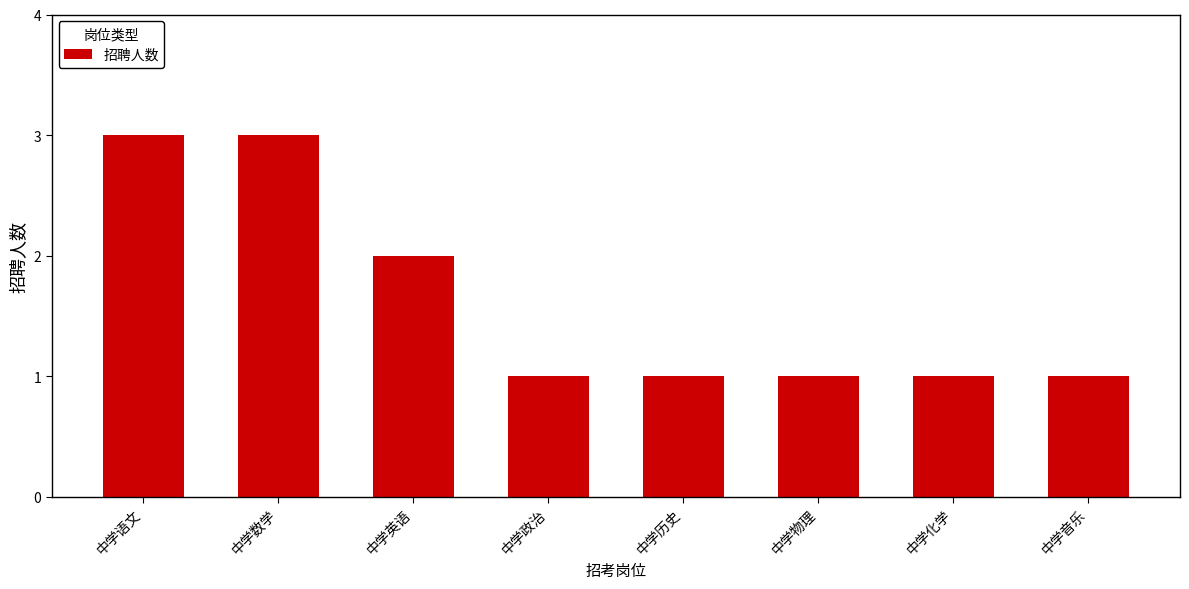

What position from the left is 中学语文?

1